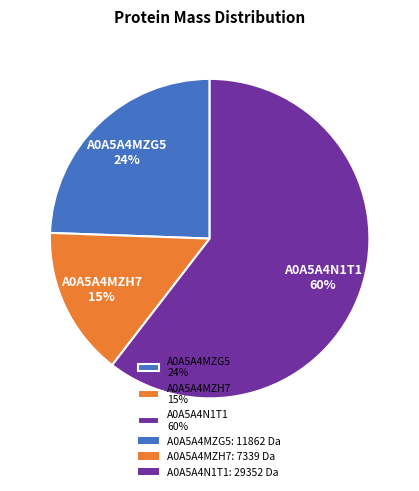

Which slice is the largest?

A0A5A4N1T1